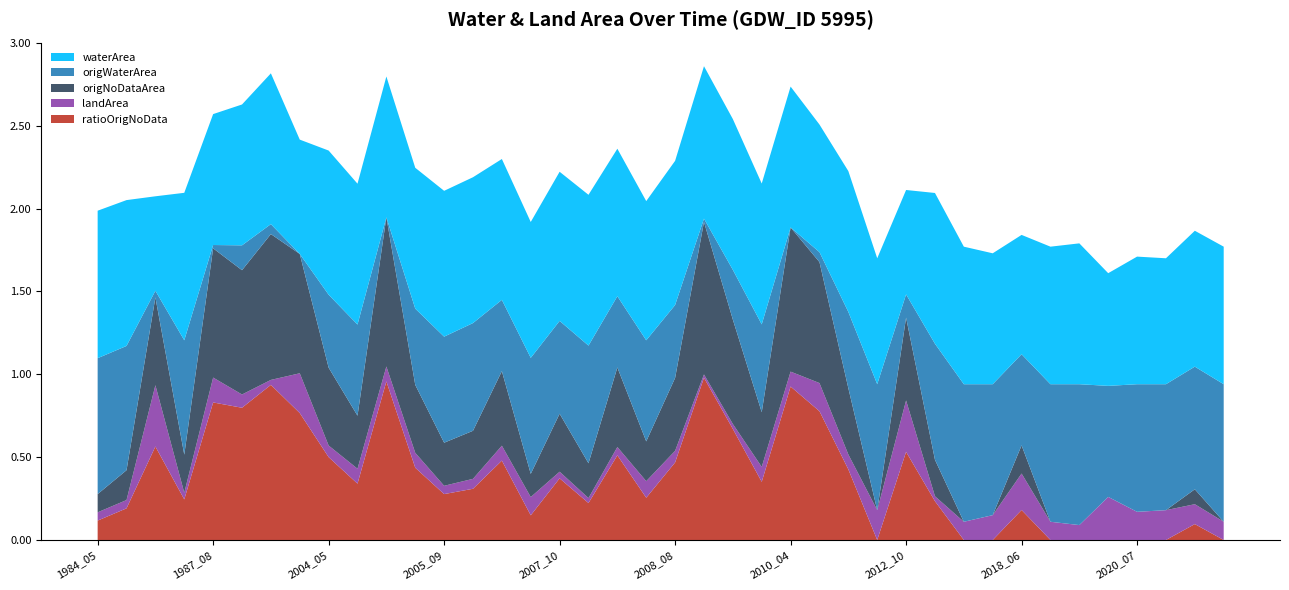

Reading left to right, what are all the values shown in this chart?

waterArea: 0.9	0.9	0.6	0.9	0.8	0.8	0.9	0.7	0.9	0.8	0.8	0.8	0.9	0.9	0.8	0.8	0.9	0.9	0.9	0.8	0.9	0.9	0.9	0.8	0.8	0.8	0.8	0.8	0.6	0.9	0.8	0.8	0.7	0.8	0.8	0.7	0.8	0.8	0.8	0.8
origWaterArea: 0.8	0.8	0.0	0.7	0.0	0.1	0.1	0.0	0.4	0.6	0.0	0.5	0.6	0.7	0.4	0.7	0.6	0.7	0.4	0.6	0.4	0.0	0.3	0.5	0.0	0.1	0.5	0.8	0.1	0.7	0.8	0.8	0.6	0.8	0.8	0.7	0.8	0.8	0.7	0.8
landArea: 0.1	0.1	0.4	0.0	0.1	0.1	0.0	0.2	0.1	0.1	0.1	0.1	0.1	0.1	0.1	0.1	0.0	0.0	0.1	0.1	0.1	0.0	0.0	0.1	0.1	0.2	0.1	0.2	0.3	0.0	0.1	0.1	0.2	0.1	0.1	0.3	0.2	0.2	0.1	0.1
origNoDataArea: 0.1	0.2	0.5	0.2	0.8	0.8	0.9	0.7	0.5	0.3	0.9	0.4	0.3	0.3	0.5	0.1	0.3	0.2	0.5	0.2	0.4	0.9	0.6	0.3	0.9	0.7	0.4	0.0	0.5	0.2	0.0	0.0	0.2	0.0	0.0	0.0	0.0	0.0	0.1	0.0
ratioOrigNoData: 0.1	0.2	0.6	0.2	0.8	0.8	0.9	0.8	0.5	0.3	1.0	0.4	0.3	0.3	0.5	0.1	0.4	0.2	0.5	0.3	0.5	1.0	0.7	0.4	0.9	0.8	0.4	0.0	0.5	0.2	0.0	0.0	0.2	0.0	0.0	0.0	0.0	0.0	0.1	0.0